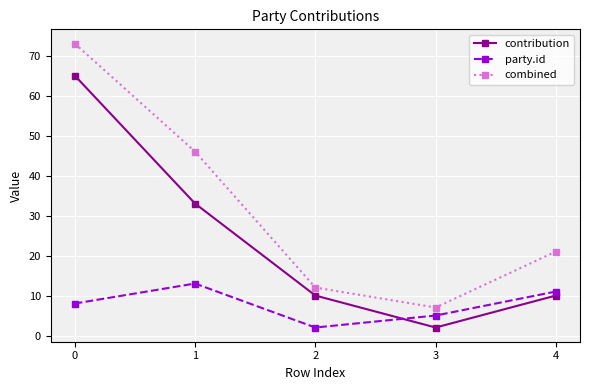

True or false: contribution and combined intersect in this chart.

False